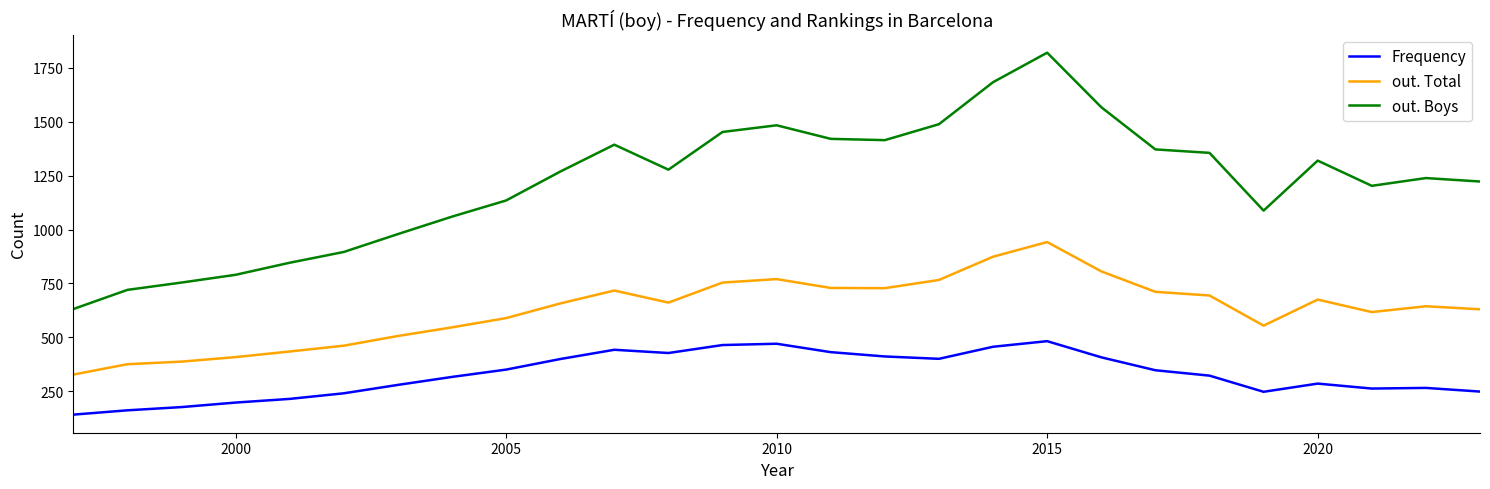

What is the maximum value for out. Total?

942